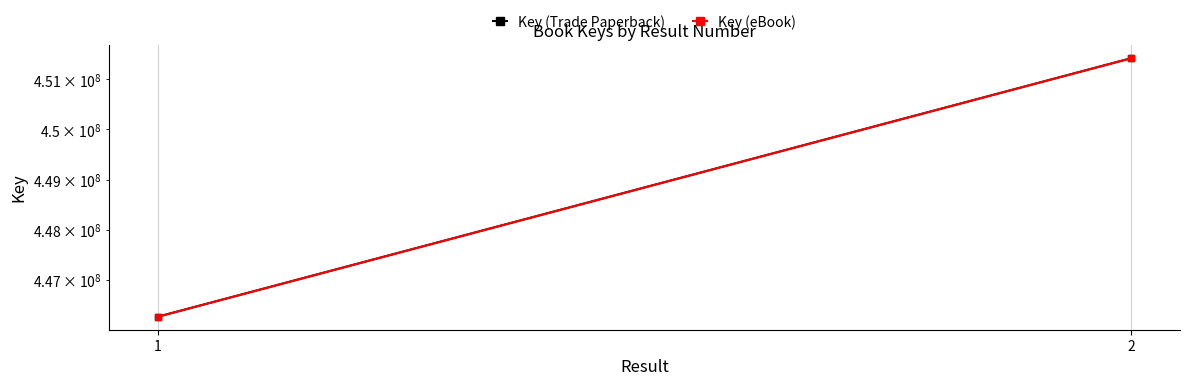

Count the number of categories in the chart.

2